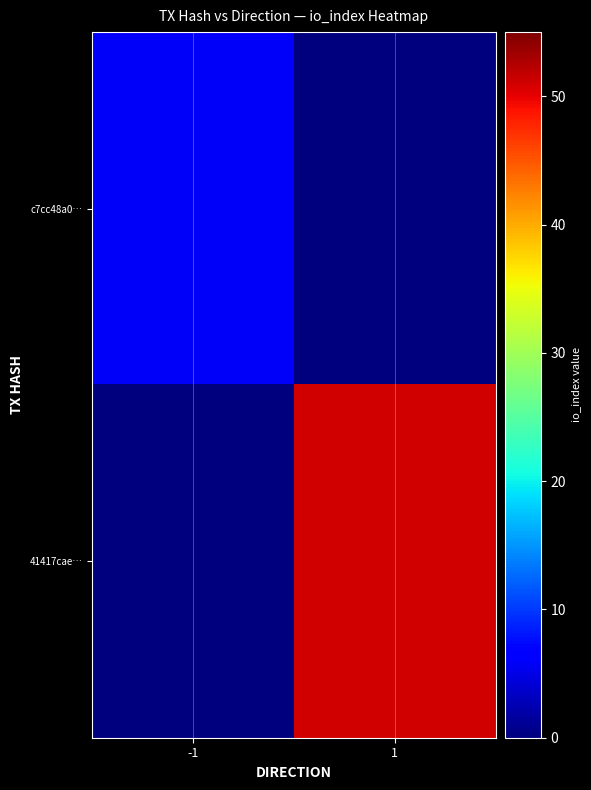

Which series has the largest range (max minus min)?

41417cae…